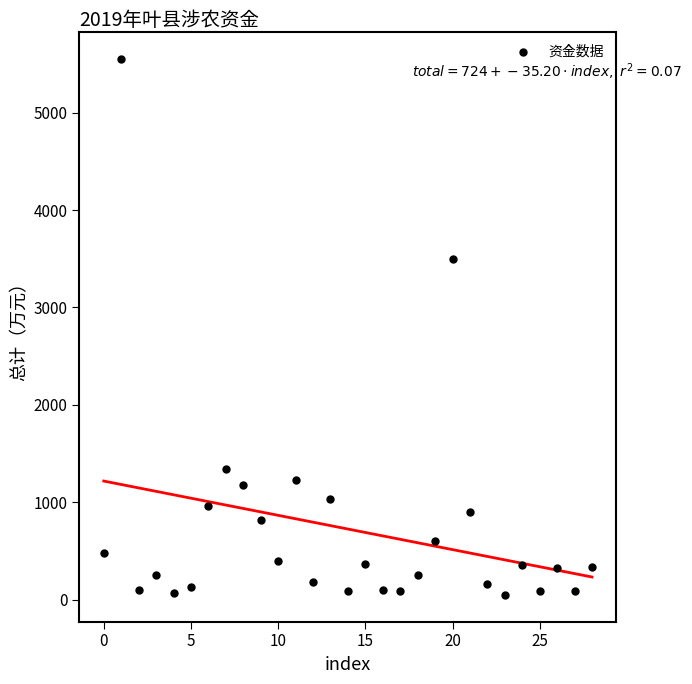

What is the range of Y values (max minus min)?

5505.0